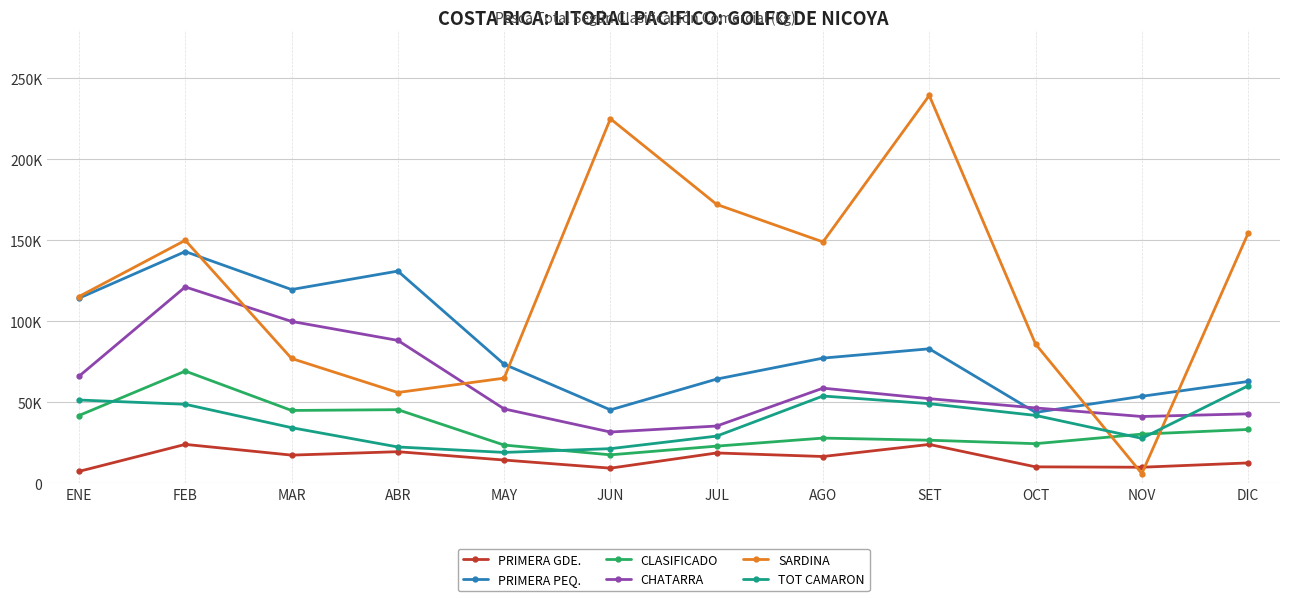

Does the chart have visible grid lines?

Yes